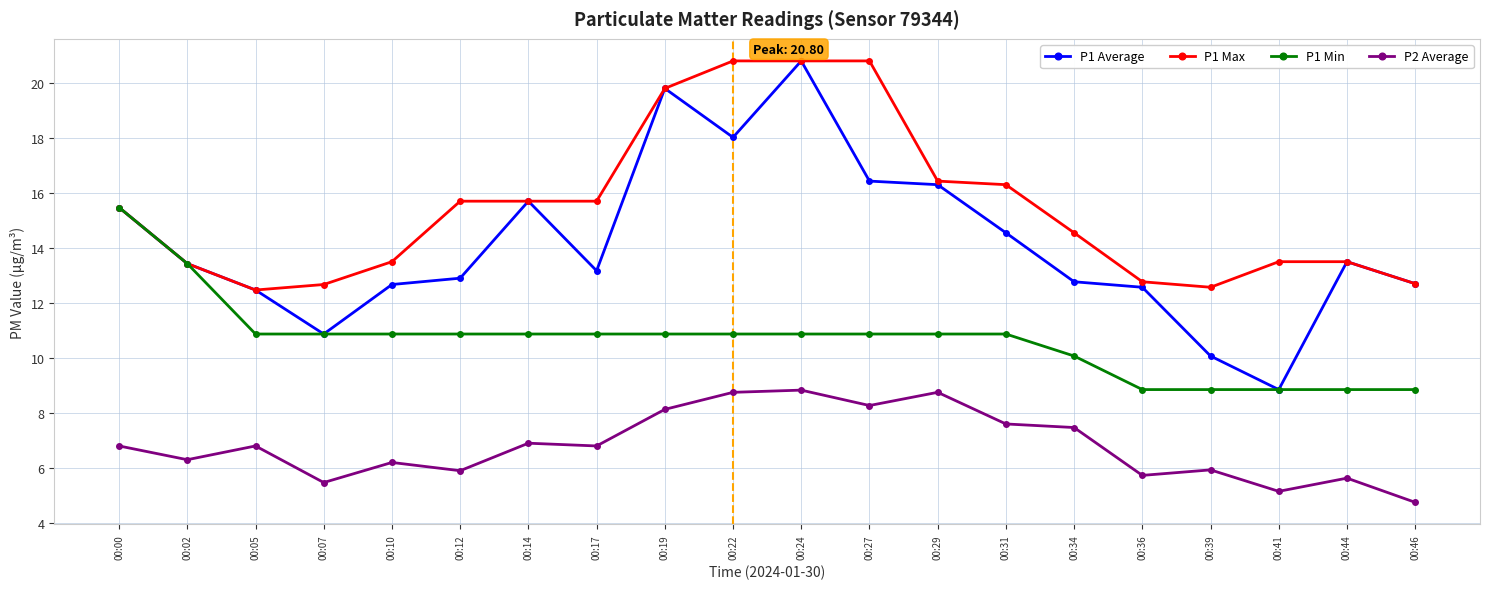

How many lines are shown in the chart?

4